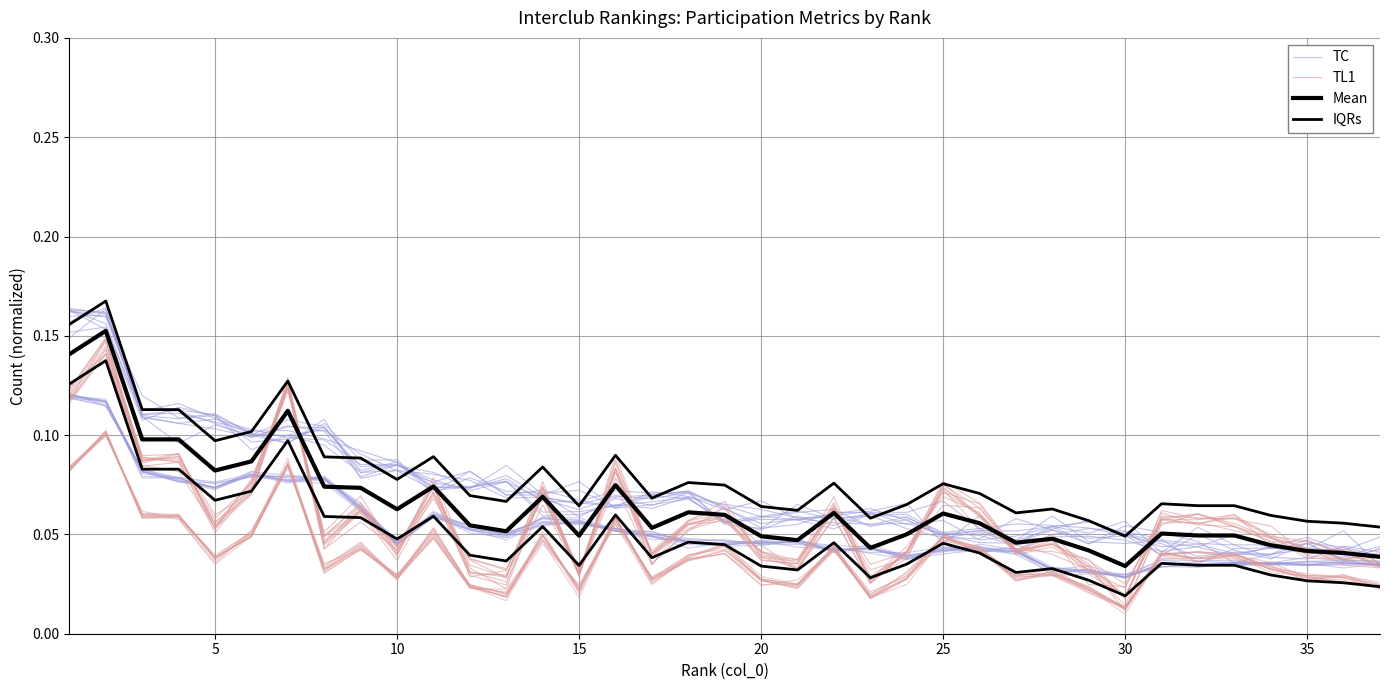

Reading left to right, extract all data points from this chart.

TC: 0.2	0.2	0.1	0.1	0.1	0.1	0.1	0.1	0.1	0.1	0.1	0.1	0.1	0.1	0.1	0.1	0.1	0.1	0.1	0.1	0.1	0.1	0.1	0.1	0.0	0.1	0.0	0.1	0.0	0.0	0.0	0.0	0.0	0.0	0.0	0.0	0.0
TL1: 0.1	0.1	0.1	0.1	0.1	0.1	0.1	0.0	0.1	0.0	0.1	0.0	0.0	0.1	0.0	0.1	0.0	0.1	0.1	0.0	0.0	0.1	0.0	0.0	0.1	0.1	0.0	0.1	0.0	0.0	0.1	0.1	0.1	0.0	0.0	0.0	0.0
Mean: 0.1	0.2	0.1	0.1	0.1	0.1	0.1	0.1	0.1	0.1	0.1	0.1	0.1	0.1	0.0	0.1	0.1	0.1	0.1	0.0	0.0	0.1	0.0	0.1	0.1	0.1	0.0	0.0	0.0	0.0	0.1	0.0	0.0	0.0	0.0	0.0	0.0
IQRs: 0.2	0.2	0.1	0.1	0.1	0.1	0.1	0.1	0.1	0.1	0.1	0.1	0.1	0.1	0.1	0.1	0.1	0.1	0.1	0.1	0.1	0.1	0.1	0.1	0.1	0.1	0.1	0.1	0.1	0.0	0.1	0.1	0.1	0.1	0.1	0.1	0.1